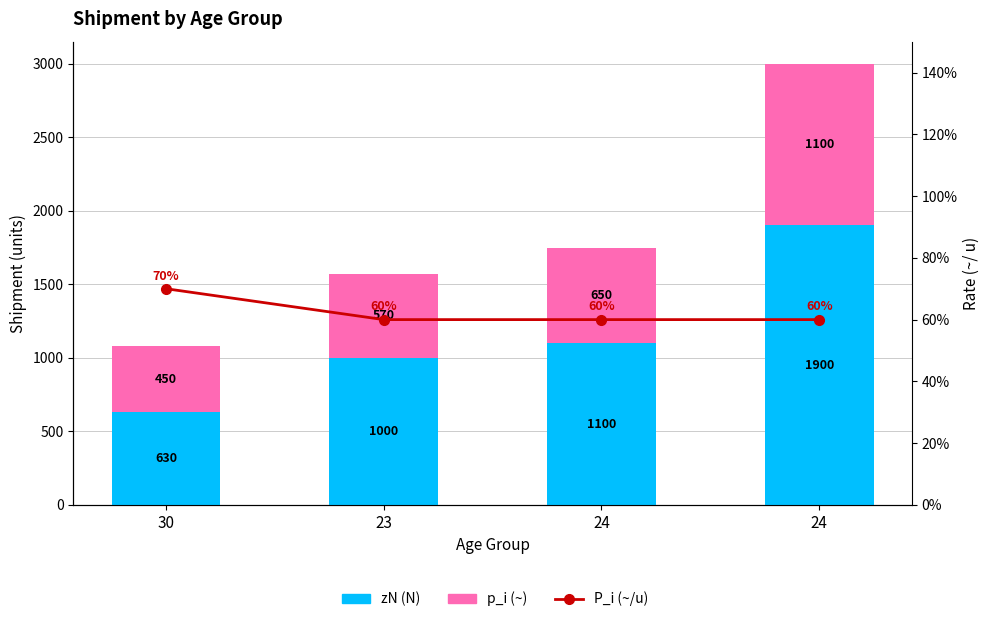

The value of zN (N) at 23 is 603.8. True or false?

False